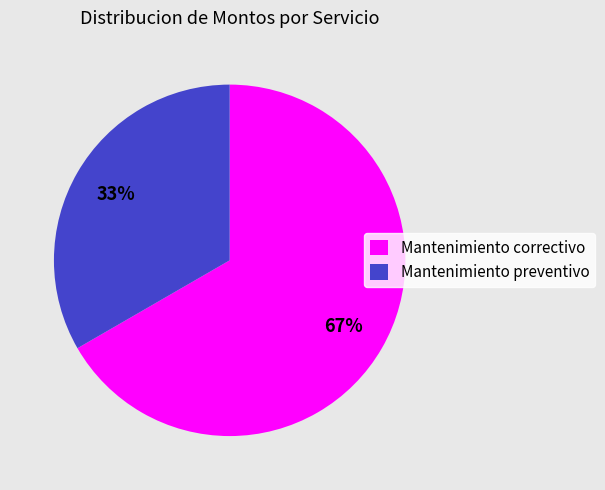

Which has a higher value, Mantenimiento preventivo or Mantenimiento correctivo?

Mantenimiento correctivo